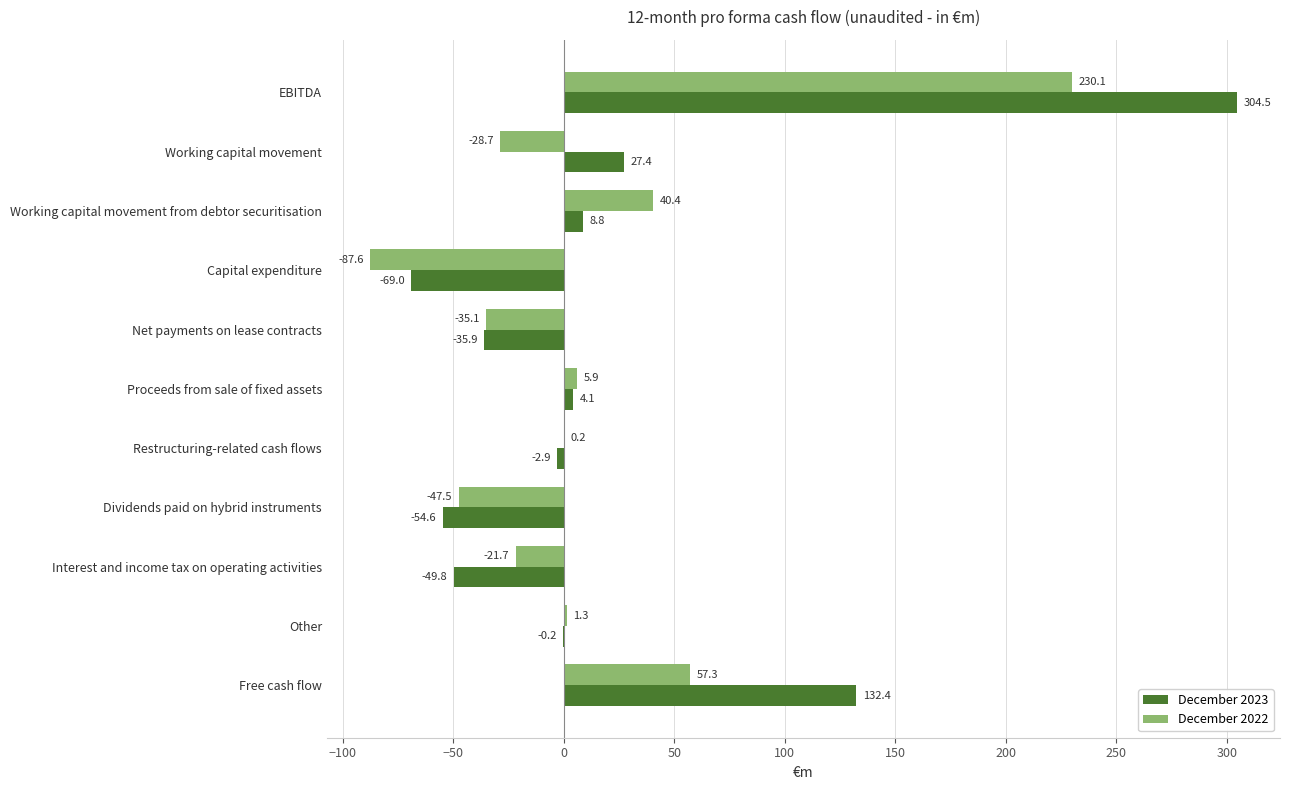

At which category does the chart reach its peak across all series?

EBITDA